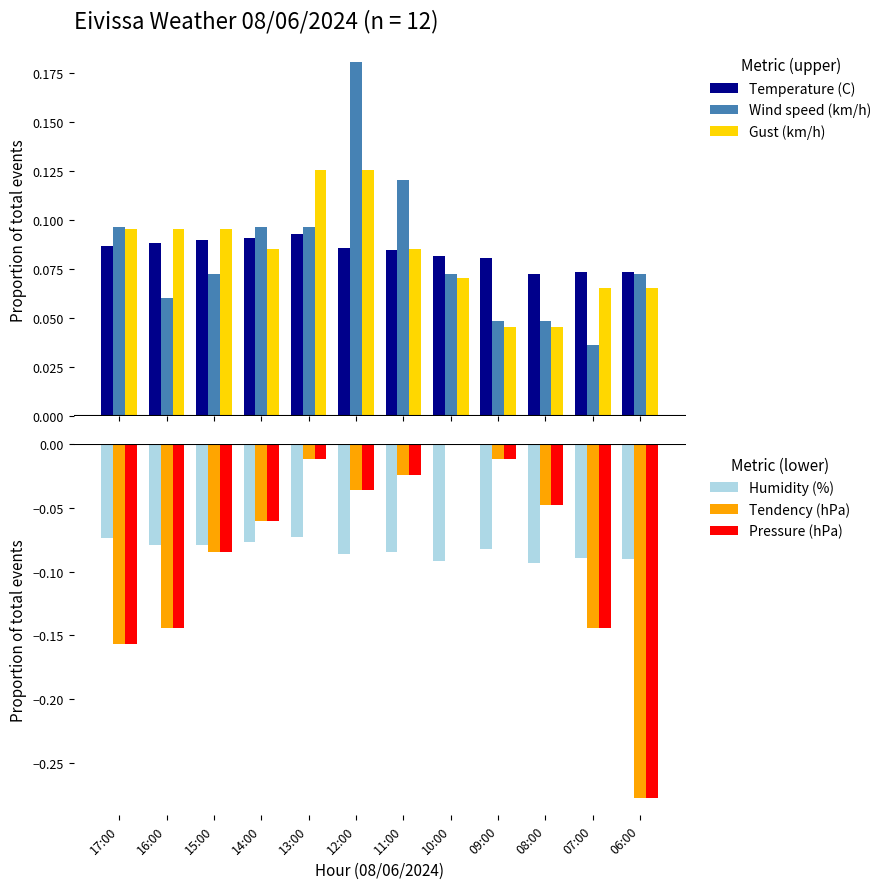

How many values in Tendency (hPa) are below zero?

11